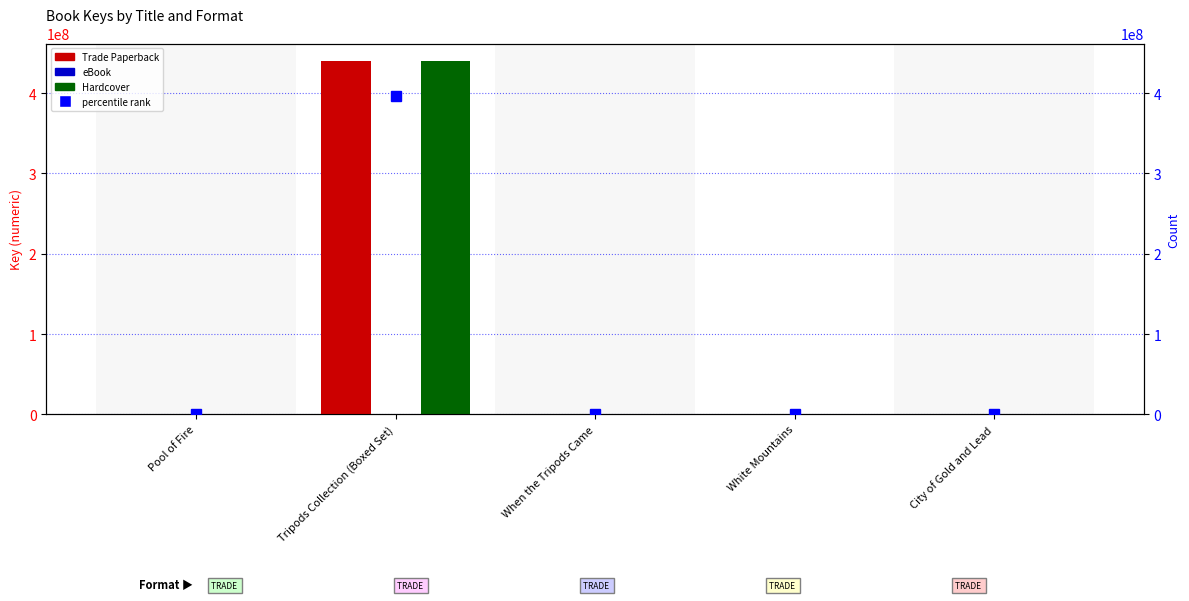

Where does the Trade Paperback series first go above 6225?

Tripods Collection (Boxed Set)